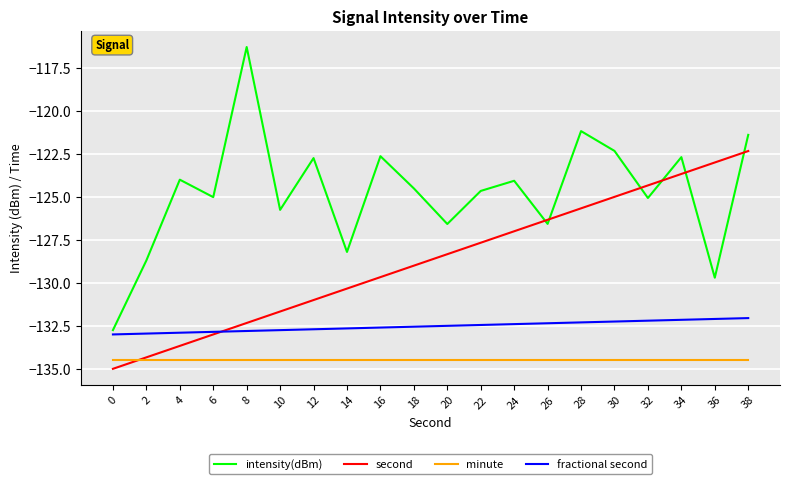

Is it true that minute equals -134.5 at 0?

True